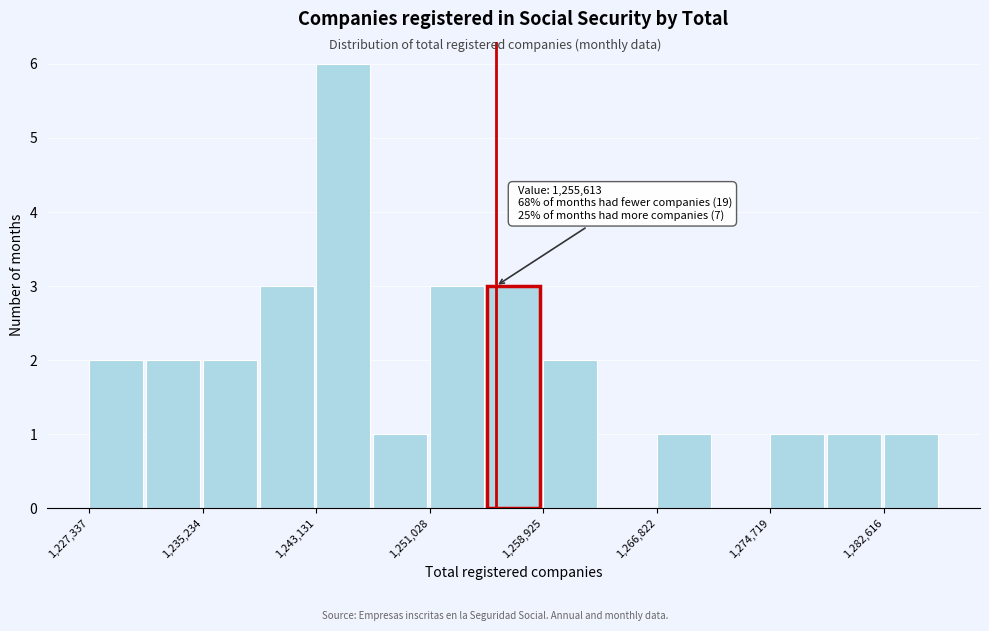

Read against the x-axis, roughly where is the centre of the tallest bar?

1245000